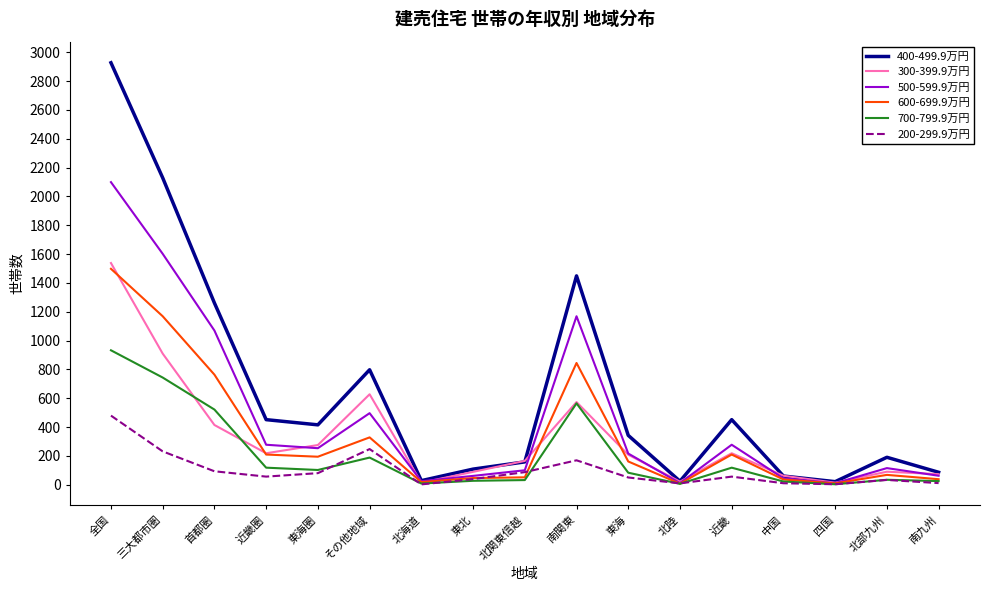

Is it true that 500-599.9万円 equals 413 at 近畿圏?

False